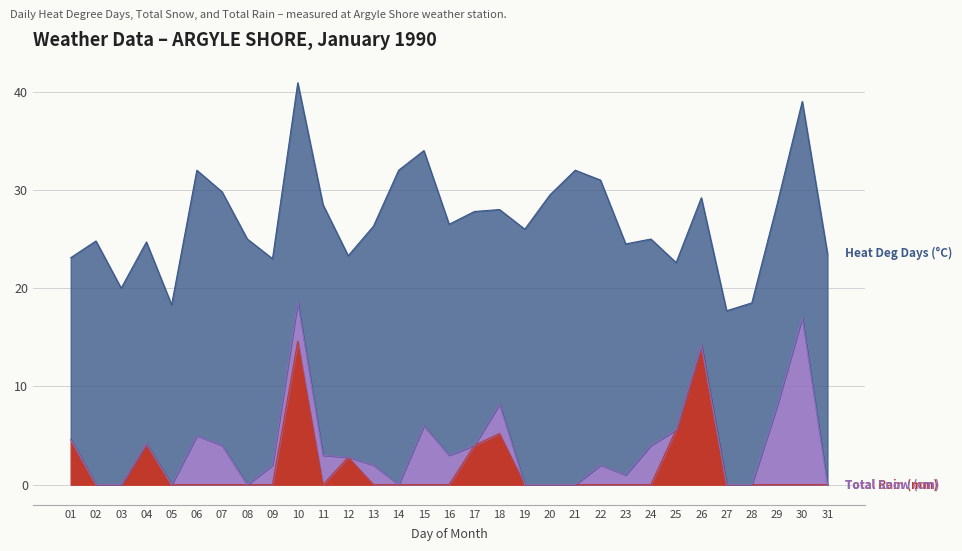

The Total Snow (cm) series shows 0.0 at 27. True or false?

True